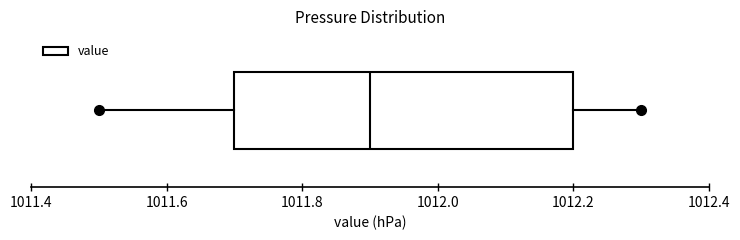

Read this box plot against the x-axis: the position of the median line, the range covered by the box, and the ends of both whiskers. The values are not printed on the chart, so give them approximately, as read against the axis.

median 1011.9, box 1011.7 to 1012.2, whiskers 1011.5 to 1012.3